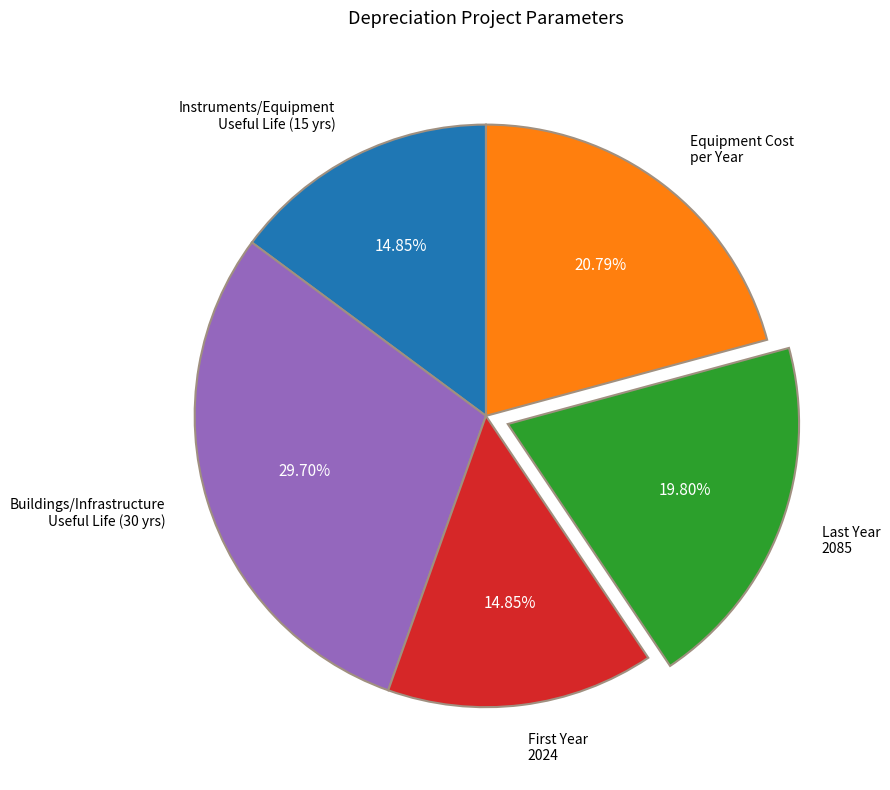

To the nearest percent, what is the average slice percentage?

20%